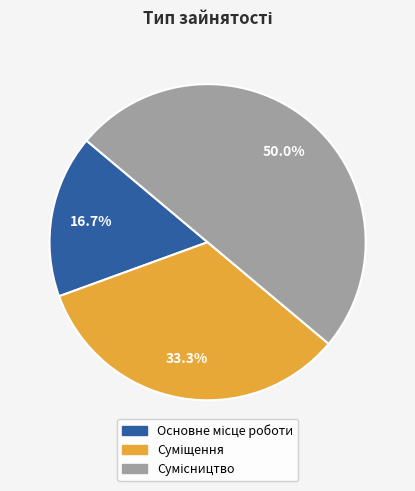

How many segments does this pie chart have?

3